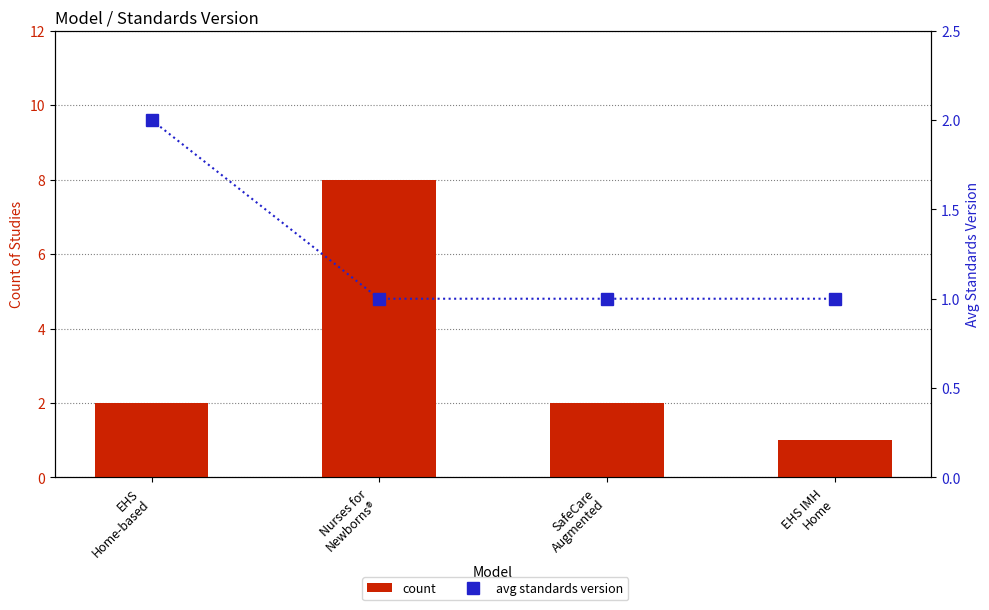

How many data points in count are less than 2?

1